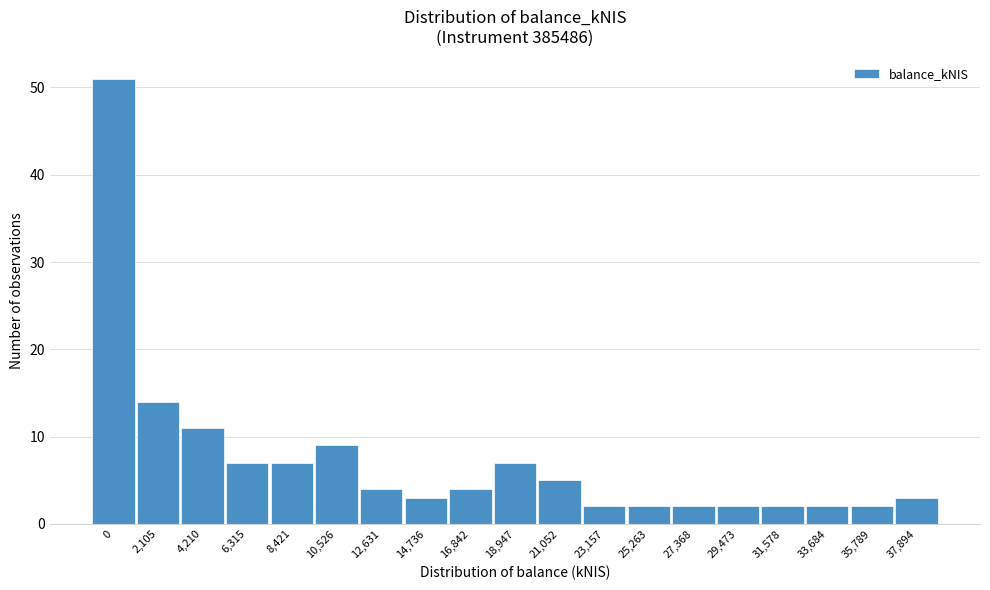

Reading right to left, extract all data points from this chart.

3	2	2	2	2	2	2	2	5	7	4	3	4	9	7	7	11	14	51